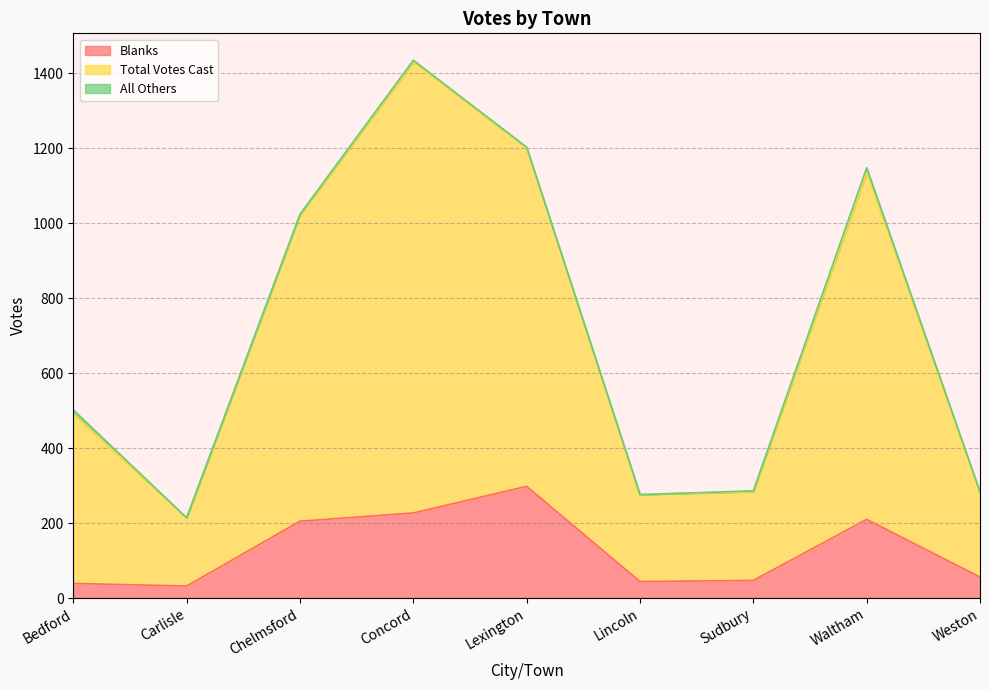

What is the highest value of the Blanks series?

298